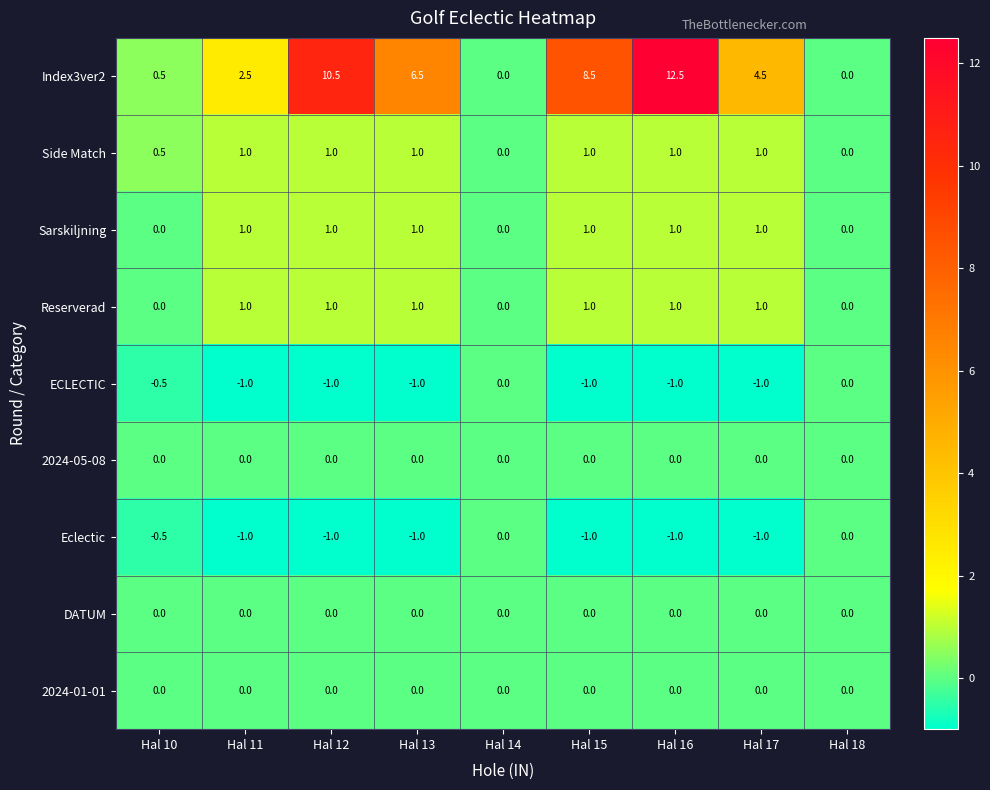

True or false: ECLECTIC has a value of -0.5 at Hal 10.

True